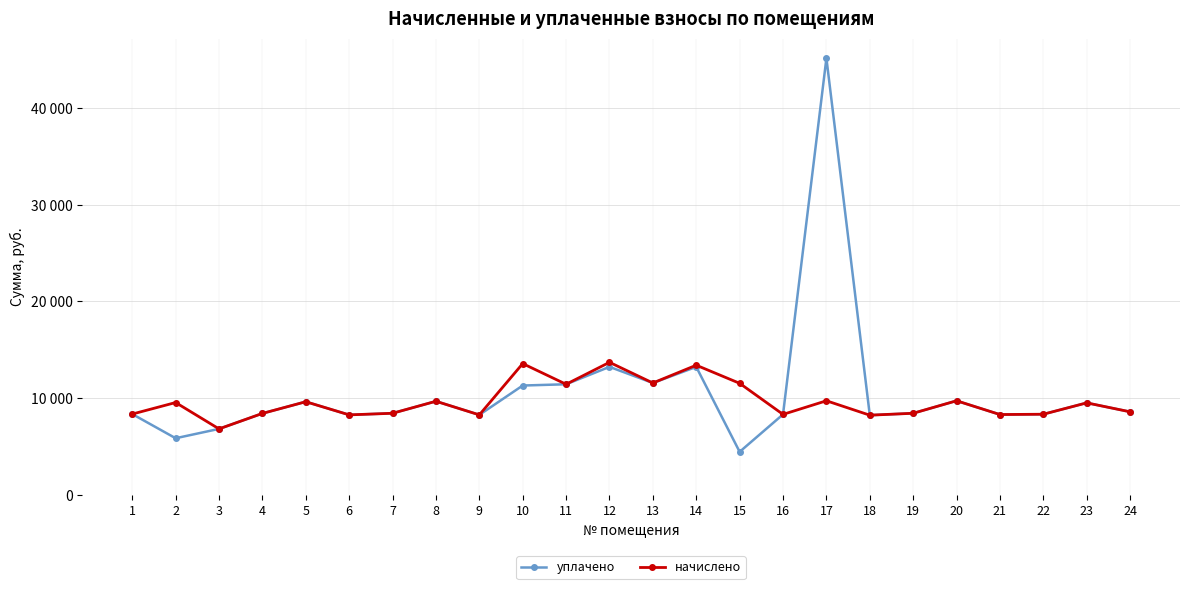

What are all the series names shown in the legend?

уплачено, начислено